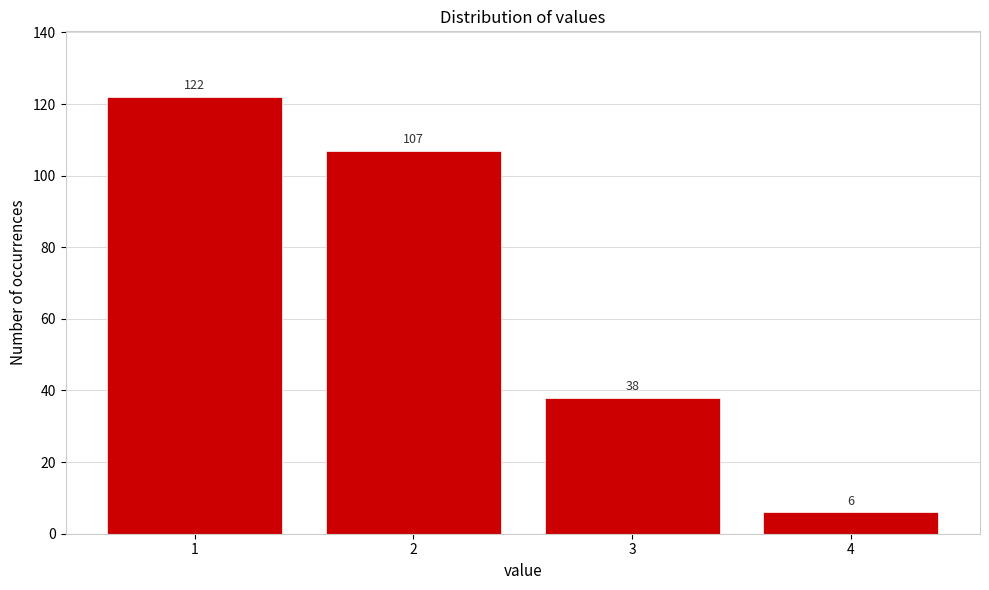

Reading left to right, what are all the values shown in this chart?

122	107	38	6